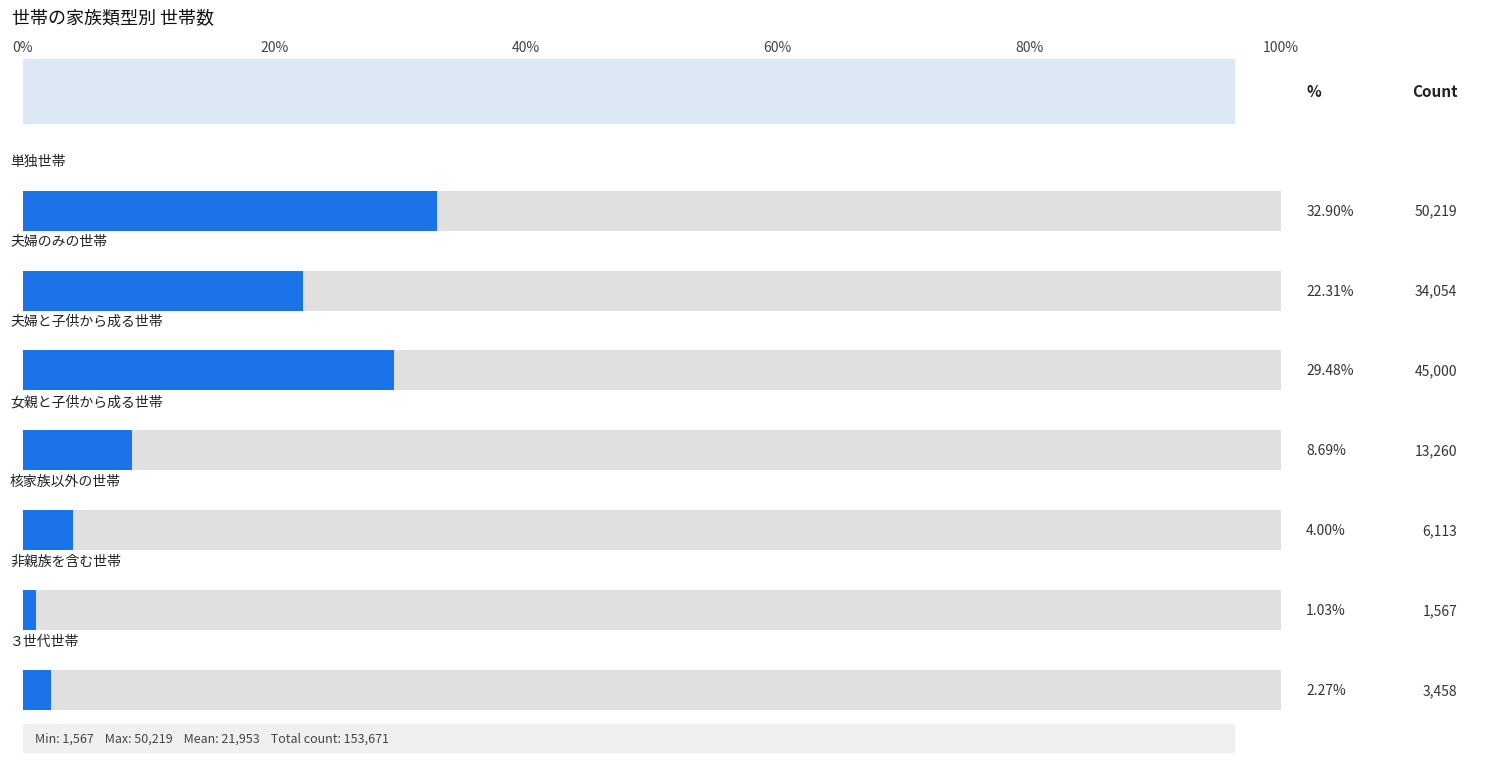

Reading left to right, list all the values displayed in this chart.

単独世帯=50219	夫婦のみの世帯=34054	夫婦と子供から成る世帯=45000	女親と子供から成る世帯=13260	核家族以外の世帯=6113	非親族を含む世帯=1567	３世代世帯=3458